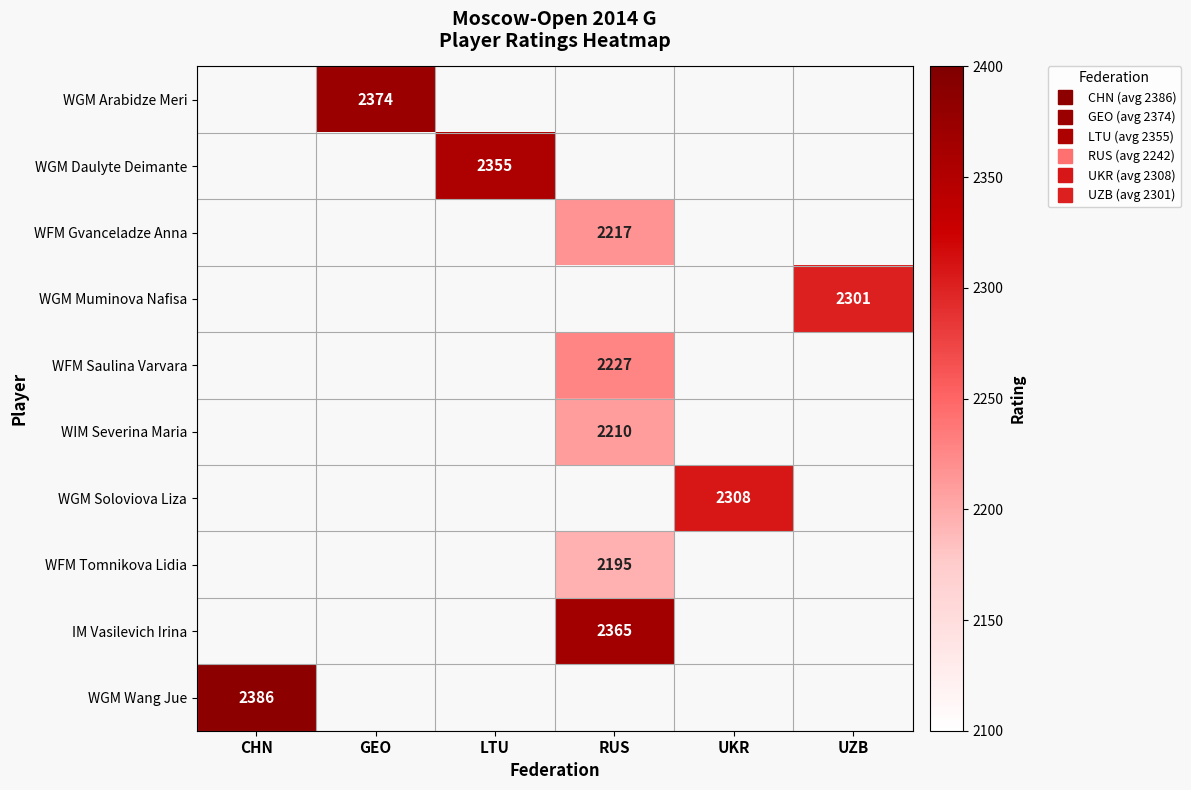

At which label is WGM Wang Jue closest to 2386?

CHN